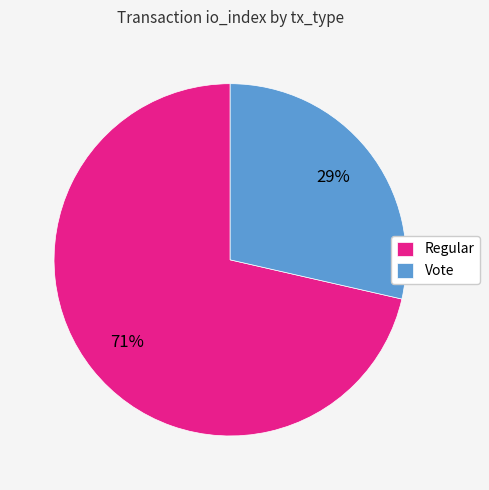

To the nearest percent, what is the combined percentage of Vote and Regular?

100%